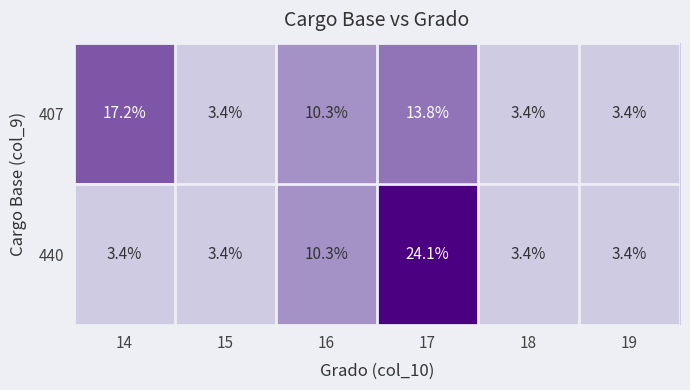

What is the difference between the second highest and minimum values in the 407 series?

10.4